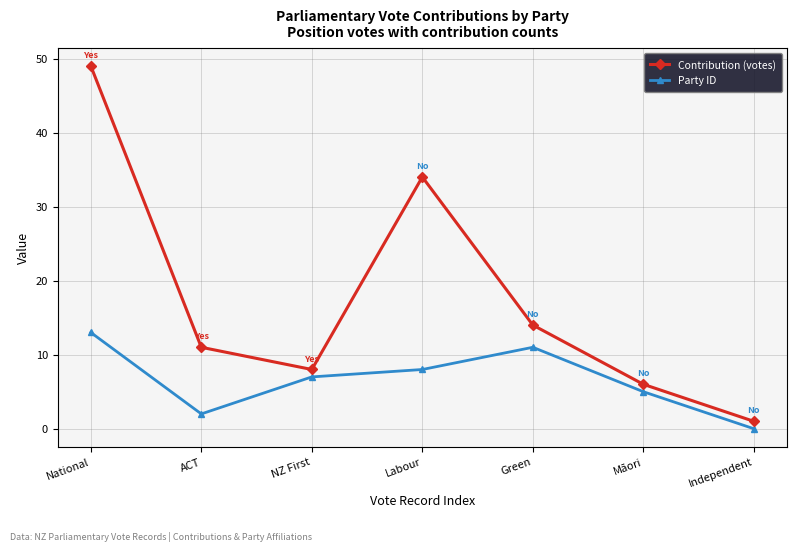

Rank the series by their average value, from lowest to highest.

Party ID, Contribution (votes)